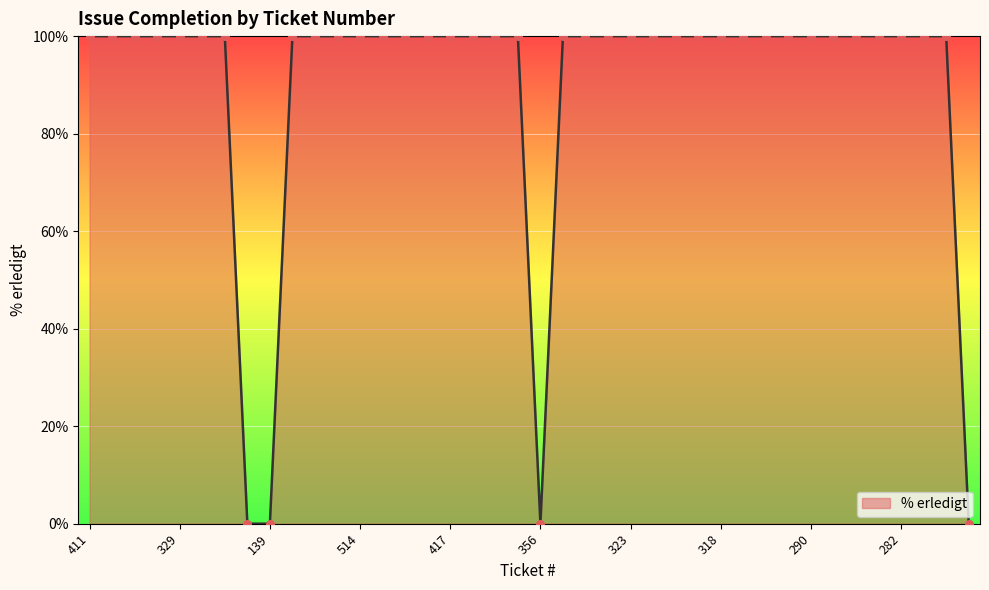

What is the difference between the maximum and minimum values?

100